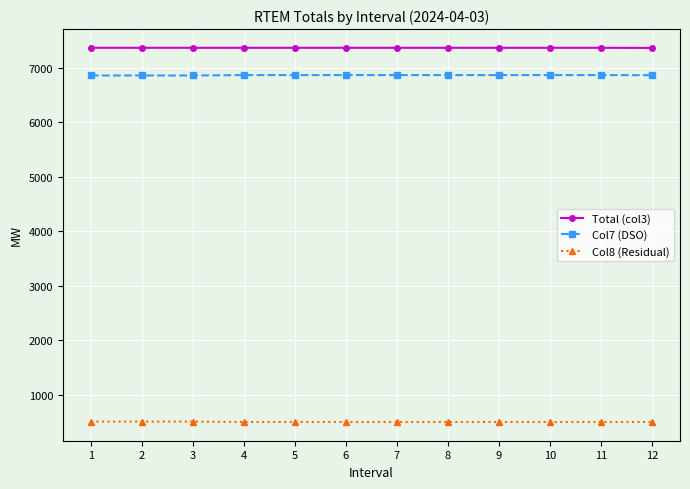

At 5, list the series in order from smallest to largest.

Col8 (Residual), Col7 (DSO), Total (col3)